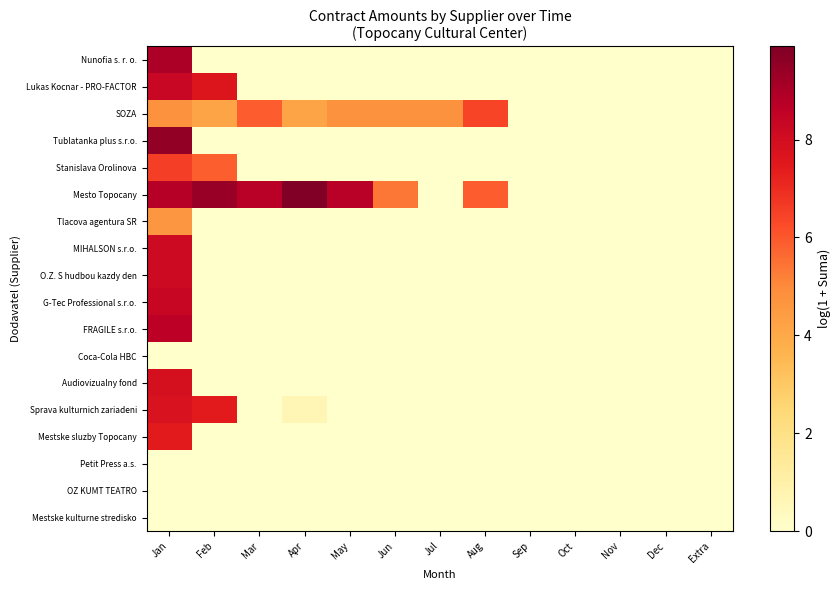

Reading left to right, extract all data points from this chart.

Nunofia s. r. o.: Jan=9.0	Feb=0.0	Mar=0.0	Apr=0.0	May=0.0	Jun=0.0	Jul=0.0	Aug=0.0	Sep=0.0	Oct=0.0	Nov=0.0	Dec=0.0	Extra=0.0
Lukas Kocnar - PRO-FACTOR: Jan=8.3	Feb=7.7	Mar=0.0	Apr=0.0	May=0.0	Jun=0.0	Jul=0.0	Aug=0.0	Sep=0.0	Oct=0.0	Nov=0.0	Dec=0.0	Extra=0.0
SOZA: Jan=4.8	Feb=4.1	Mar=5.9	Apr=4.1	May=4.8	Jun=4.8	Jul=4.8	Aug=6.4	Sep=0.0	Oct=0.0	Nov=0.0	Dec=0.0	Extra=0.0
Tublatanka plus s.r.o.: Jan=9.5	Feb=0.0	Mar=0.0	Apr=0.0	May=0.0	Jun=0.0	Jul=0.0	Aug=0.0	Sep=0.0	Oct=0.0	Nov=0.0	Dec=0.0	Extra=0.0
Stanislava Orolinova: Jan=6.6	Feb=5.9	Mar=0.0	Apr=0.0	May=0.0	Jun=0.0	Jul=0.0	Aug=0.0	Sep=0.0	Oct=0.0	Nov=0.0	Dec=0.0	Extra=0.0
Mesto Topocany: Jan=8.8	Feb=9.4	Mar=8.7	Apr=9.9	May=8.7	Jun=5.4	Jul=0.0	Aug=5.9	Sep=0.0	Oct=0.0	Nov=0.0	Dec=0.0	Extra=0.0
Tlacova agentura SR: Jan=4.6	Feb=0.0	Mar=0.0	Apr=0.0	May=0.0	Jun=0.0	Jul=0.0	Aug=0.0	Sep=0.0	Oct=0.0	Nov=0.0	Dec=0.0	Extra=0.0
MIHALSON s.r.o.: Jan=8.2	Feb=0.0	Mar=0.0	Apr=0.0	May=0.0	Jun=0.0	Jul=0.0	Aug=0.0	Sep=0.0	Oct=0.0	Nov=0.0	Dec=0.0	Extra=0.0
O.Z. S hudbou kazdy den: Jan=8.2	Feb=0.0	Mar=0.0	Apr=0.0	May=0.0	Jun=0.0	Jul=0.0	Aug=0.0	Sep=0.0	Oct=0.0	Nov=0.0	Dec=0.0	Extra=0.0
G-Tec Professional s.r.o.: Jan=8.3	Feb=0.0	Mar=0.0	Apr=0.0	May=0.0	Jun=0.0	Jul=0.0	Aug=0.0	Sep=0.0	Oct=0.0	Nov=0.0	Dec=0.0	Extra=0.0
FRAGILE s.r.o.: Jan=8.7	Feb=0.0	Mar=0.0	Apr=0.0	May=0.0	Jun=0.0	Jul=0.0	Aug=0.0	Sep=0.0	Oct=0.0	Nov=0.0	Dec=0.0	Extra=0.0
Coca-Cola HBC: Jan=0.0	Feb=0.0	Mar=0.0	Apr=0.0	May=0.0	Jun=0.0	Jul=0.0	Aug=0.0	Sep=0.0	Oct=0.0	Nov=0.0	Dec=0.0	Extra=0.0
Audiovizualny fond: Jan=7.9	Feb=0.0	Mar=0.0	Apr=0.0	May=0.0	Jun=0.0	Jul=0.0	Aug=0.0	Sep=0.0	Oct=0.0	Nov=0.0	Dec=0.0	Extra=0.0
Sprava kulturnich zariadeni: Jan=7.7	Feb=7.4	Mar=0.0	Apr=0.7	May=0.0	Jun=0.0	Jul=0.0	Aug=0.0	Sep=0.0	Oct=0.0	Nov=0.0	Dec=0.0	Extra=0.0
Mestske sluzby Topocany: Jan=7.4	Feb=0.0	Mar=0.0	Apr=0.0	May=0.0	Jun=0.0	Jul=0.0	Aug=0.0	Sep=0.0	Oct=0.0	Nov=0.0	Dec=0.0	Extra=0.0
Petit Press a.s.: Jan=0.0	Feb=0.0	Mar=0.0	Apr=0.0	May=0.0	Jun=0.0	Jul=0.0	Aug=0.0	Sep=0.0	Oct=0.0	Nov=0.0	Dec=0.0	Extra=0.0
OZ KUMT TEATRO: Jan=0.0	Feb=0.0	Mar=0.0	Apr=0.0	May=0.0	Jun=0.0	Jul=0.0	Aug=0.0	Sep=0.0	Oct=0.0	Nov=0.0	Dec=0.0	Extra=0.0
Mestske kulturne stredisko: Jan=0.0	Feb=0.0	Mar=0.0	Apr=0.0	May=0.0	Jun=0.0	Jul=0.0	Aug=0.0	Sep=0.0	Oct=0.0	Nov=0.0	Dec=0.0	Extra=0.0